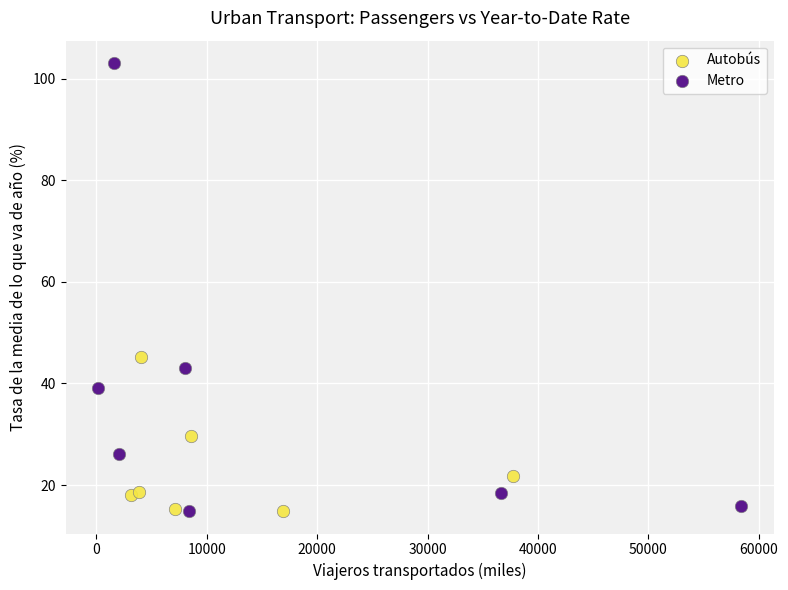

Which series contains the highest Y value?

Metro